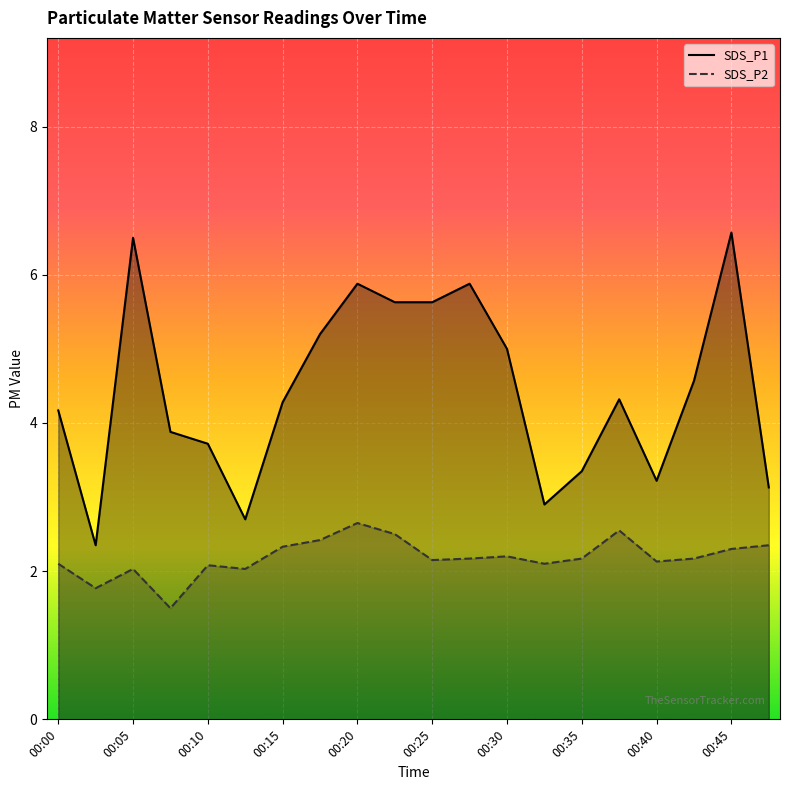

What is the greatest value displayed?

6.6